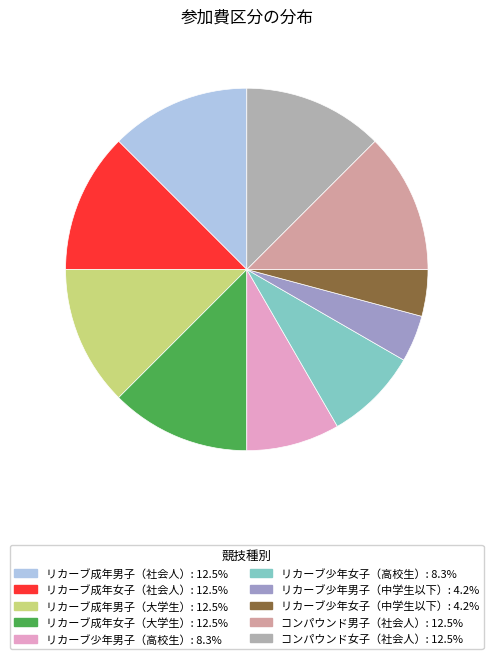

Does any single category account for the majority?

No